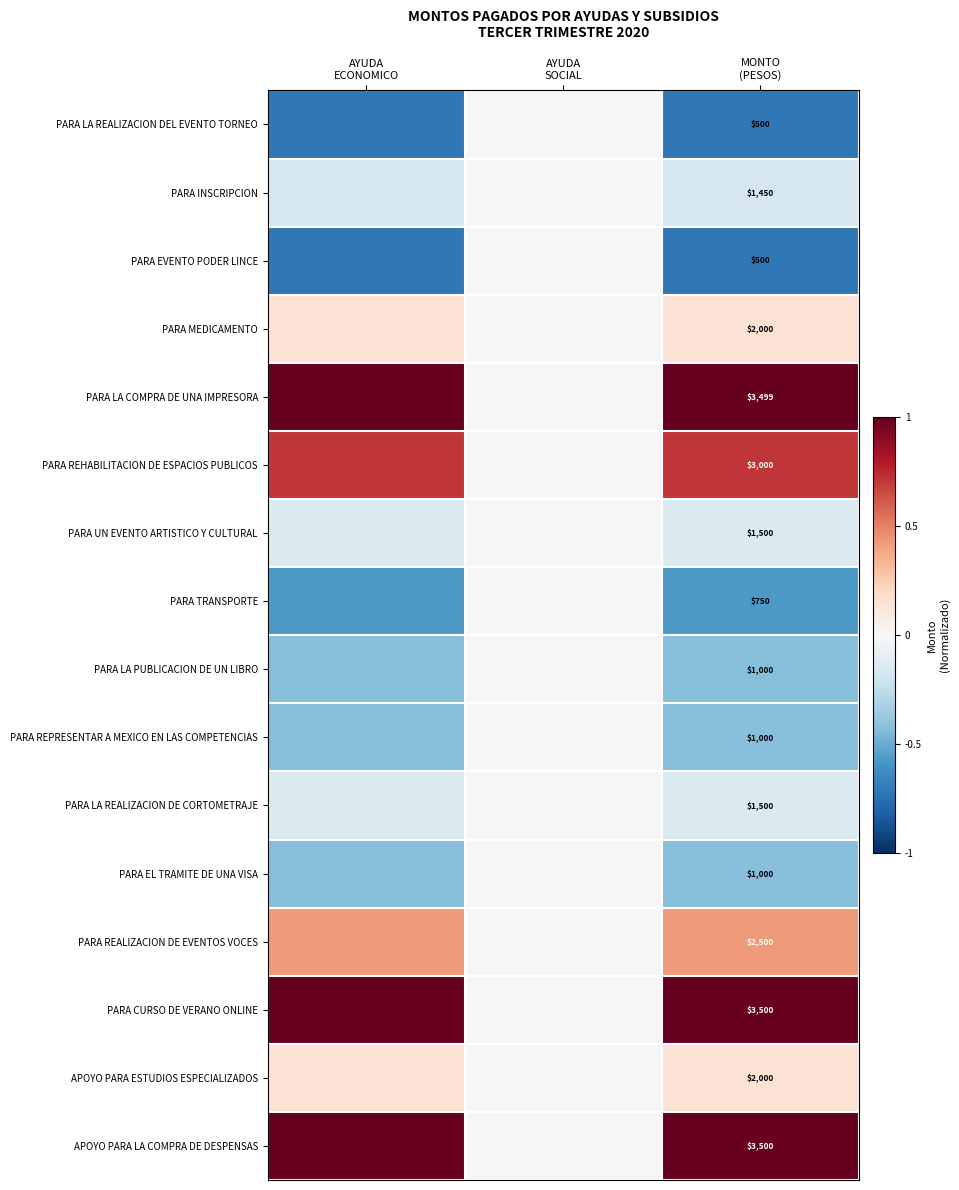

At which label does PARA INSCRIPCION reach its peak?

AYUDA SOCIAL